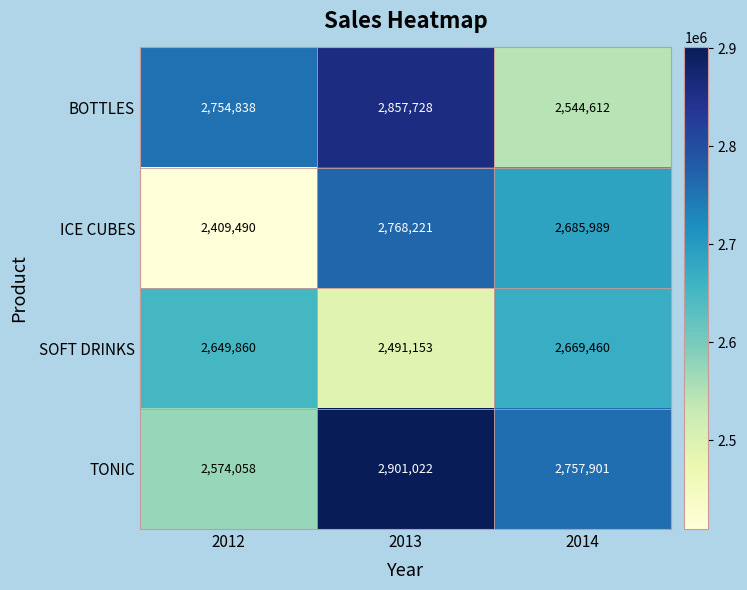

The value of TONIC at 2014 is 1704564. True or false?

False